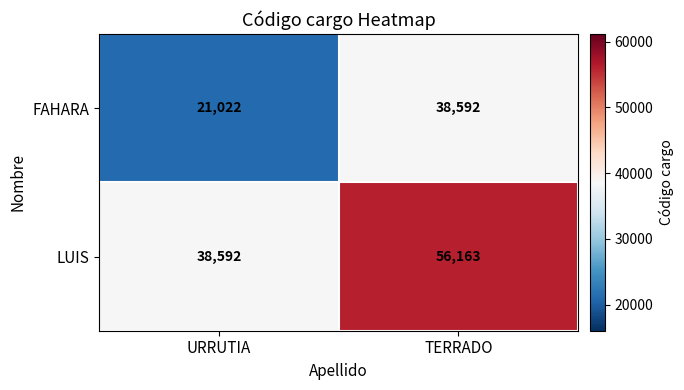

What is the sum of all LUIS values?

94755